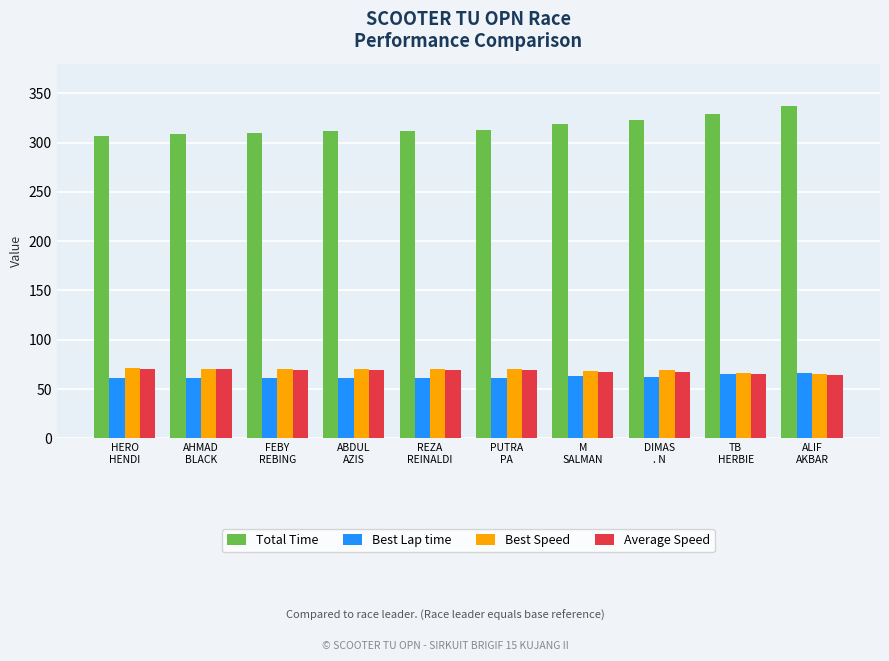

What is the spread (max minus min) of values at TB
HERBIE?

263.8